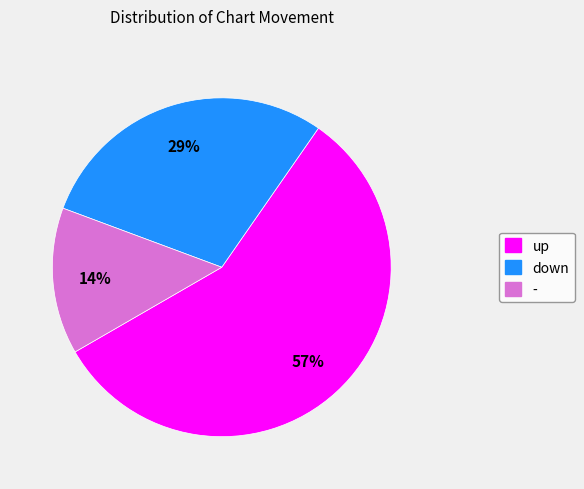

The down slice represents 15% of the pie. True or false?

False